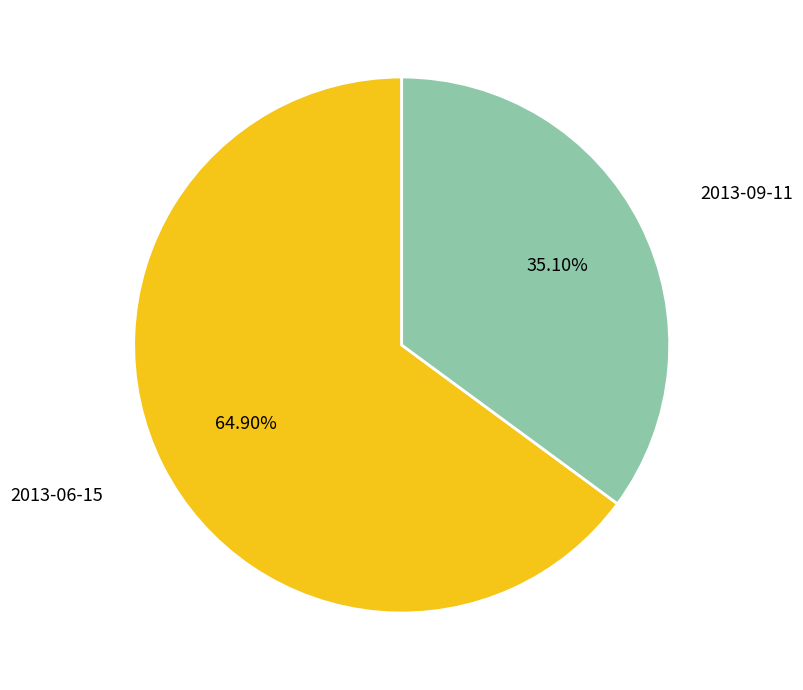

The 2013-09-11 slice represents 35% of the pie. True or false?

True